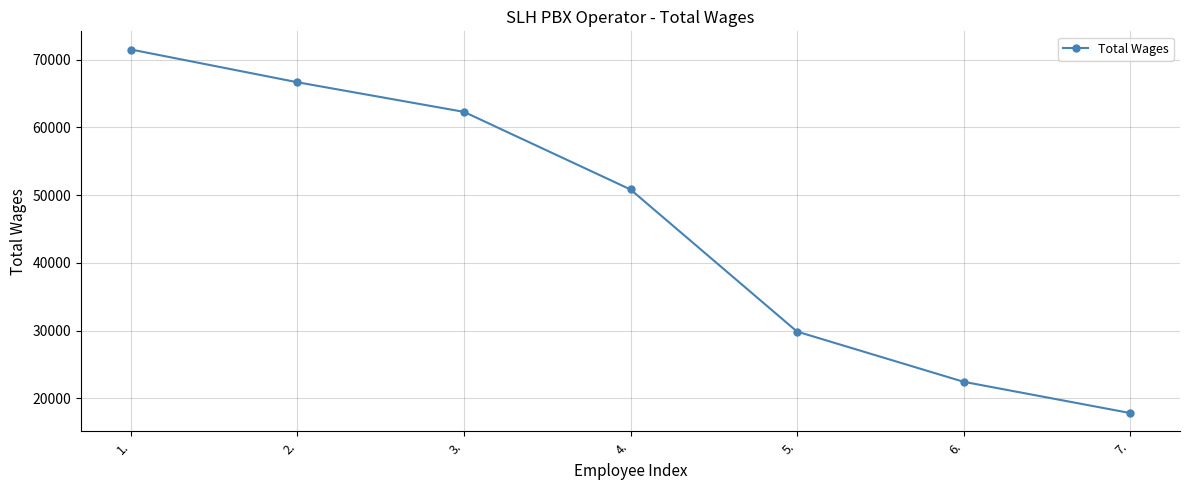

Reading right to left, list all the values displayed in this chart.

17850	22460	29866	50828	62277	66644	71478